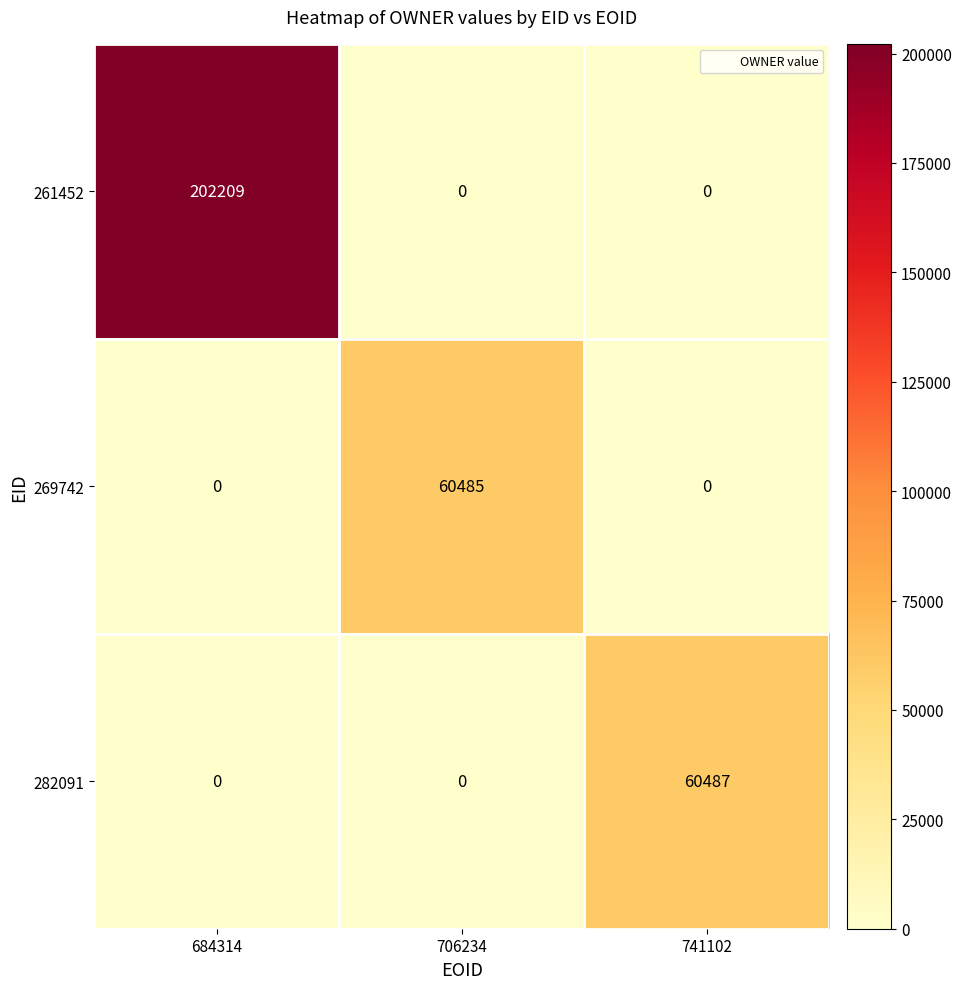

Which label corresponds to the largest value in the chart?

684314